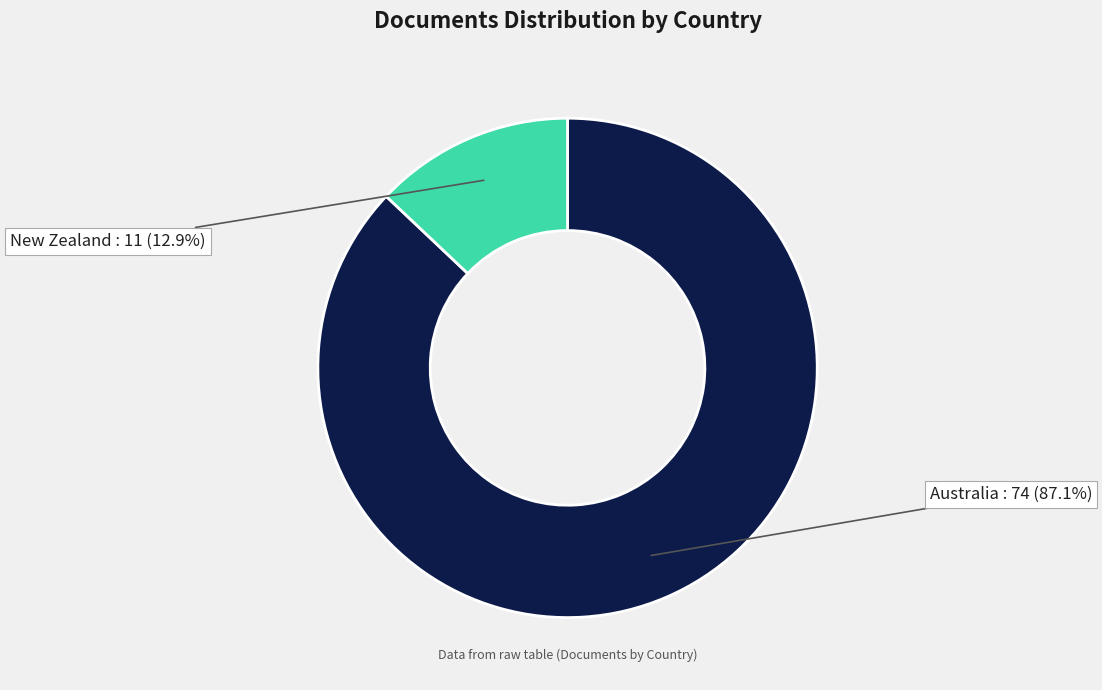

Does any single category account for the majority?

Yes